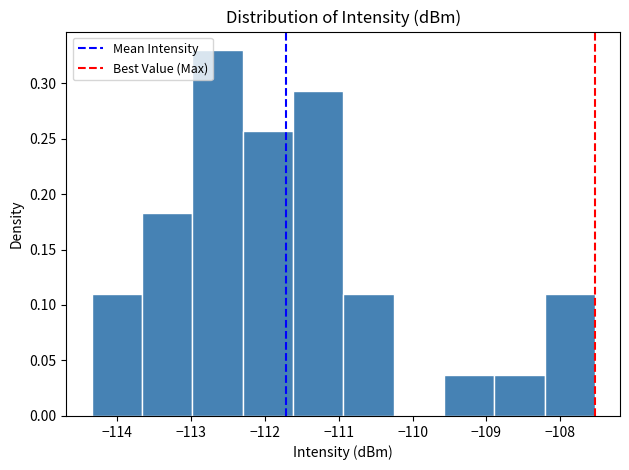

Reading left to right, list every bar in this chart as the range it spans on the x-axis followed by its height. Neither the bar edges nor the heights are printed on the chart, so give them approximately, as read against the axes.

-114.3 to -113.7: 0.110
-113.7 to -113.0: 0.185
-113.0 to -112.3: 0.330
-112.3 to -111.6: 0.255
-111.6 to -110.9: 0.295
-110.9 to -110.3: 0.110
-110.3 to -109.6: 0
-109.6 to -108.9: 0.035
-108.9 to -108.2: 0.035
-108.2 to -107.5: 0.110